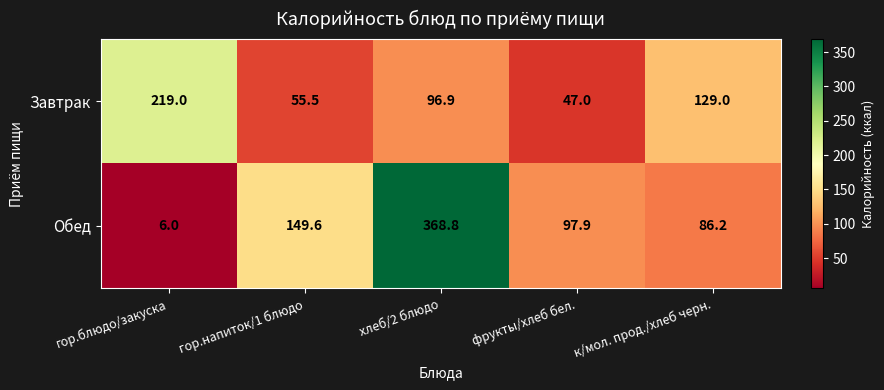

How many series are shown in this chart?

2